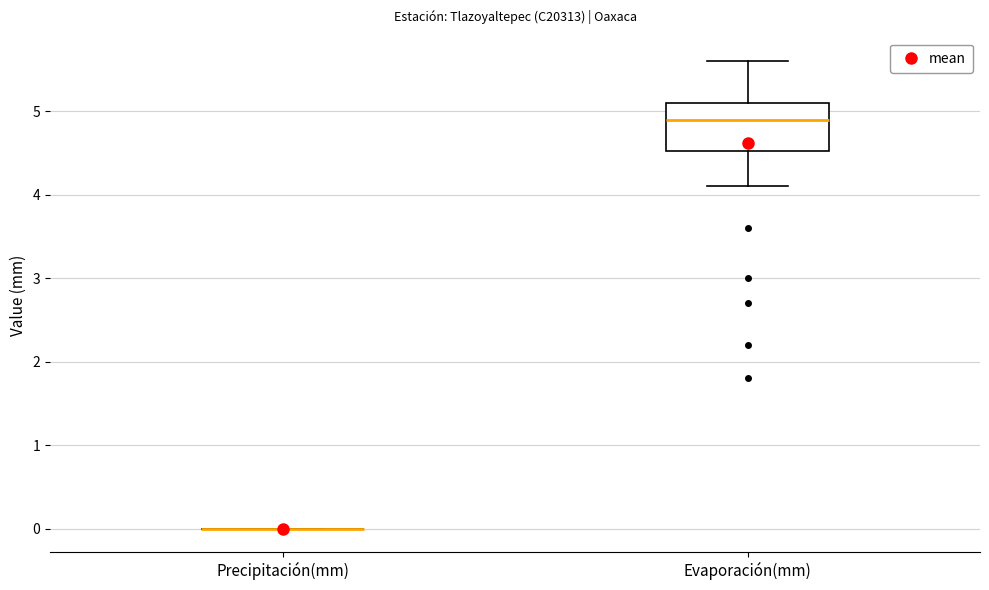

Reading left to right, read every box against the y-axis: the position of its median line, the range the box covers, and the ends of its whiskers. The values are not printed on the chart, so give them approximately, as read against the axis.

Precipitación(mm): box collapsed to a line at 0.0, whiskers 0.0 to 0.0
Evaporación(mm): median 4.9, box 4.5 to 5.1, whiskers 4.1 to 5.6